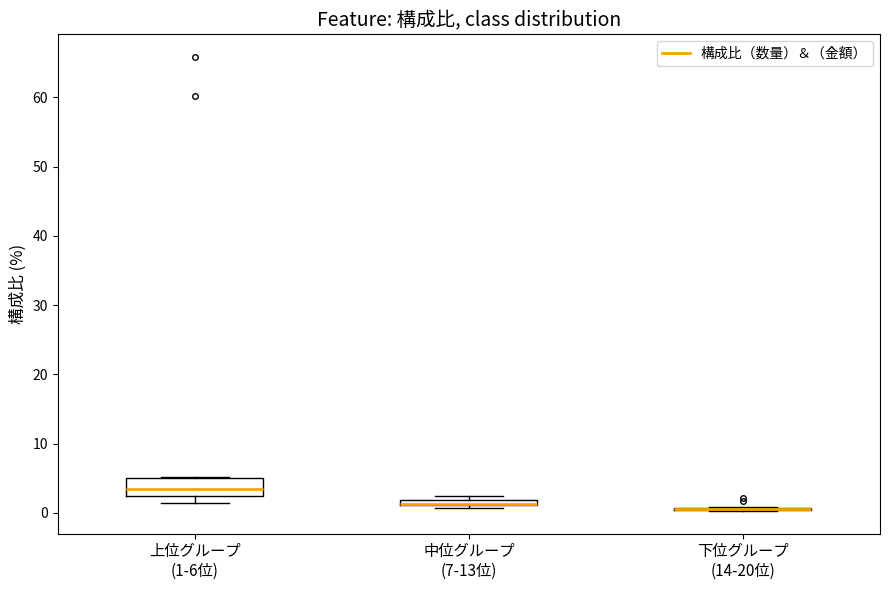

Which box is the tallest, from its lower edge to its upper edge?

上位グループ (1-6位)